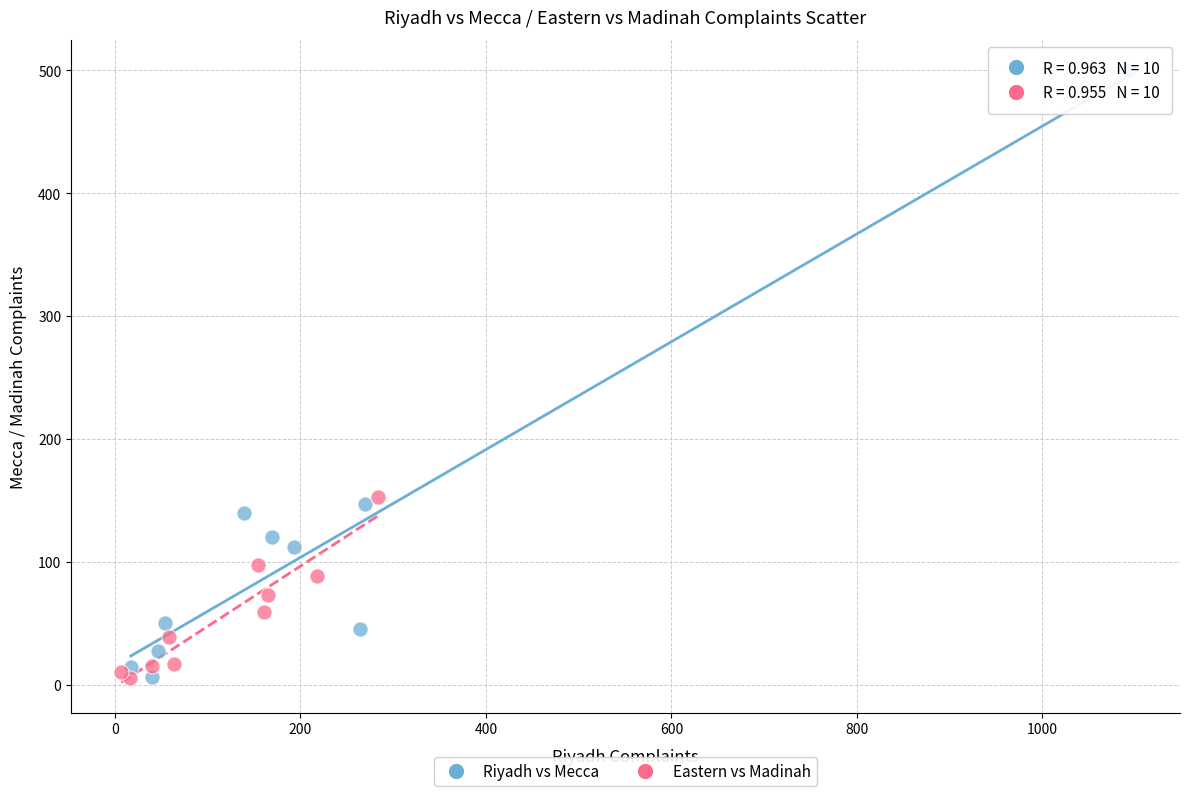

Which series contains the highest Y value?

Riyadh vs Mecca